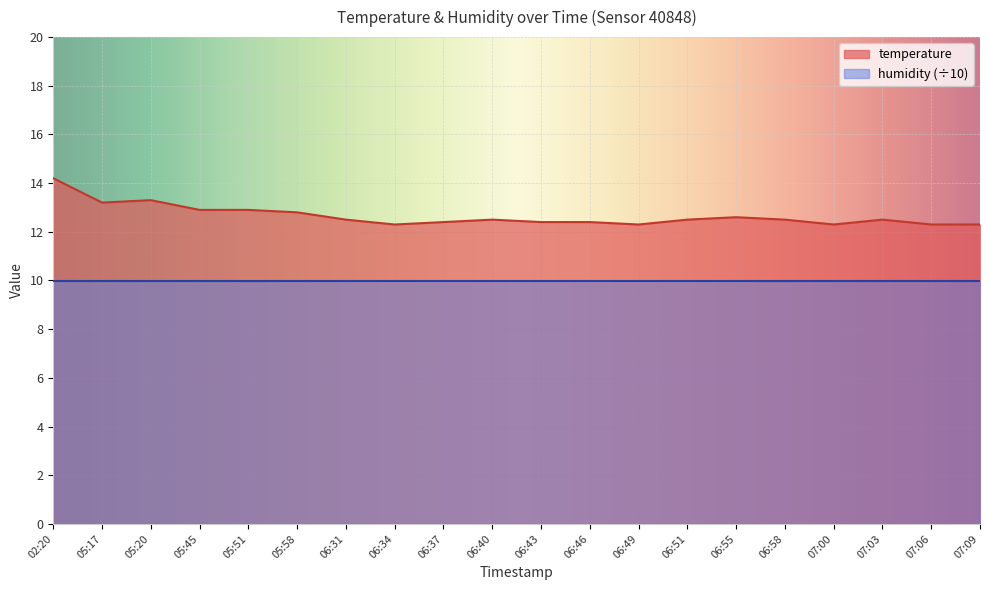

Reading left to right, extract all data points from this chart.

14.2	13.2	13.3	12.9	12.9	12.8	12.5	12.3	12.4	12.5	12.4	12.4	12.3	12.5	12.6	12.5	12.3	12.5	12.3	12.3